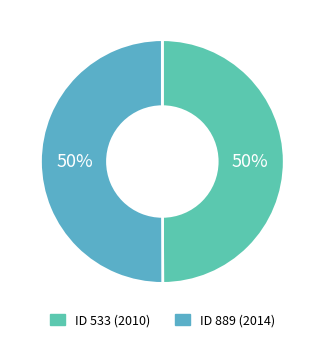

How many segments does this pie chart have?

2